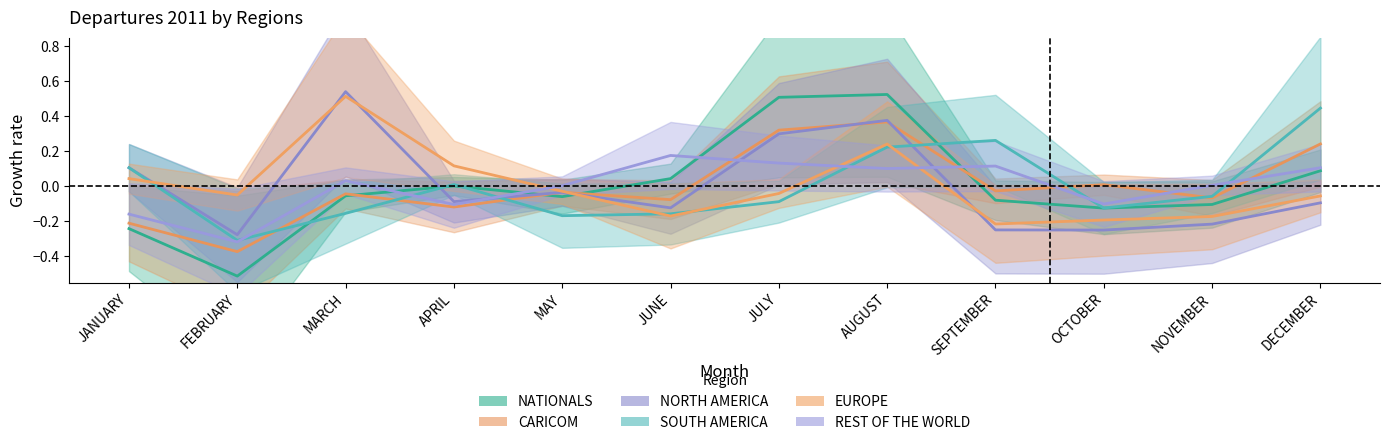

What is the difference between the highest and lowest values at JULY?

0.6